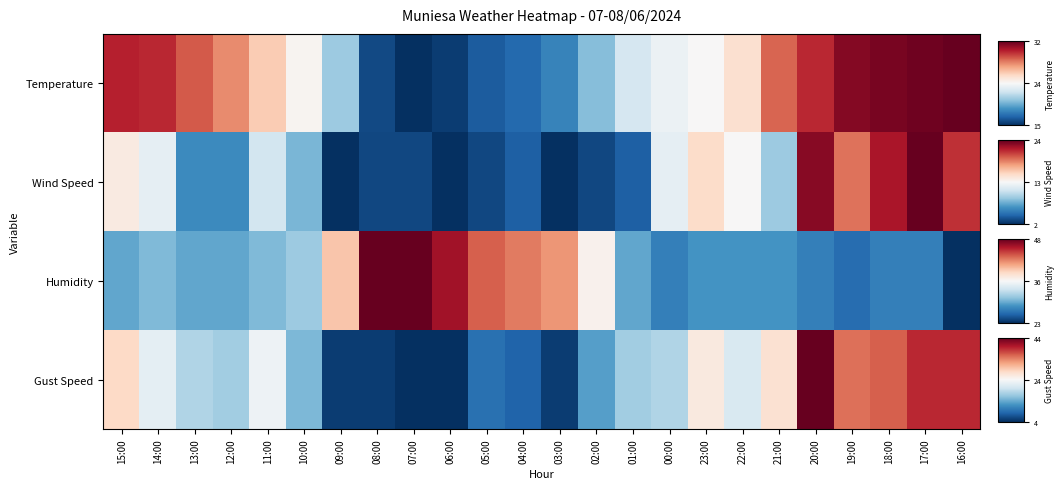

At how many categories does at least one series exceed 0?

24